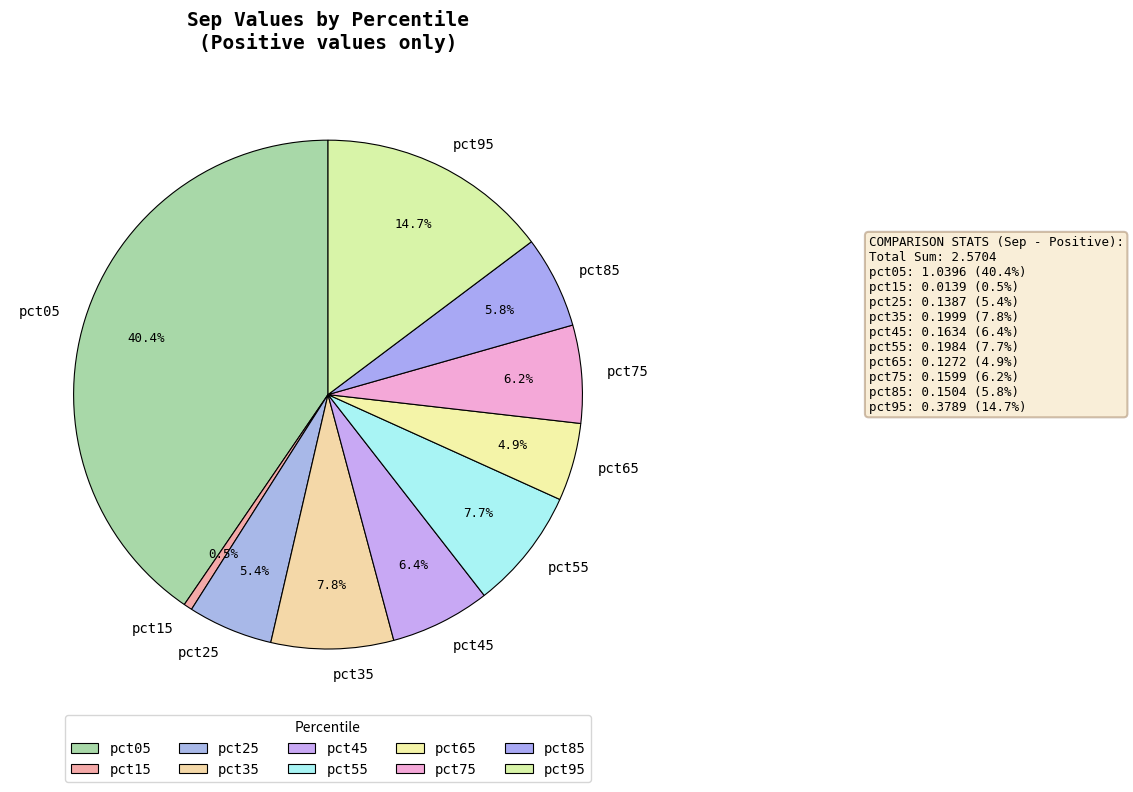

What percentage do pct25 and pct45 together represent?

11.8%